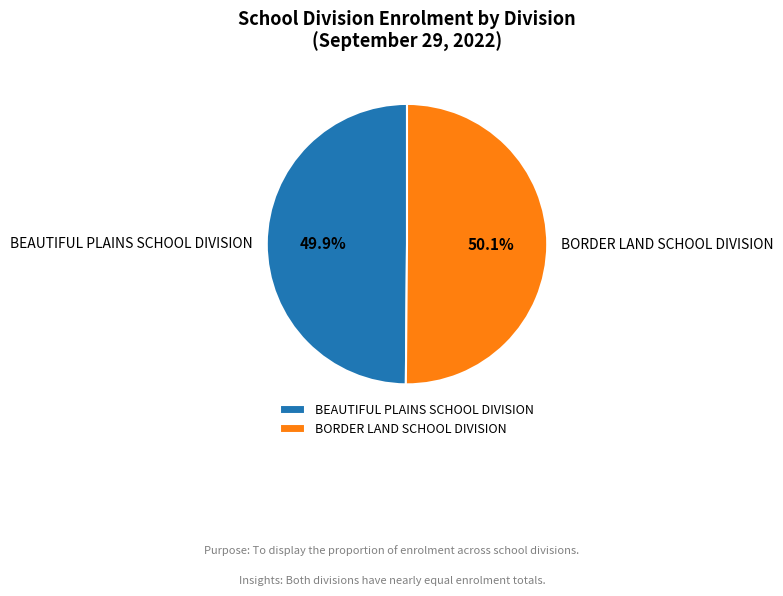

Does any single category account for the majority?

Yes